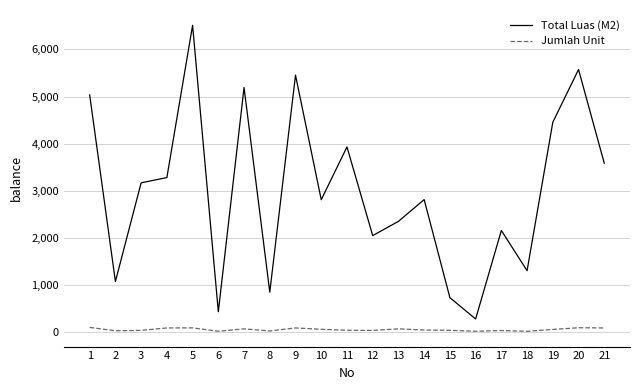

How many lines are shown in the chart?

2